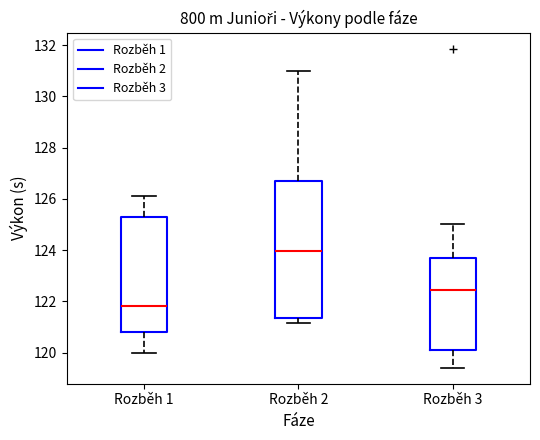

Where does the median line of the box for Rozběh 3 sit on the y-axis? The values are not printed on the chart, so give them approximately, as read against the axis.

122.4